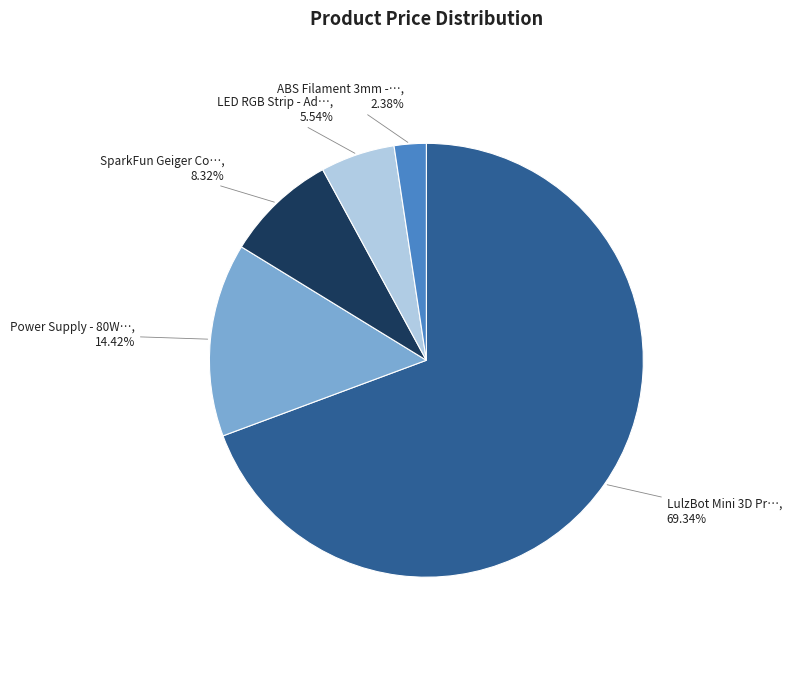

Is there any slice that represents more than half of the pie?

Yes